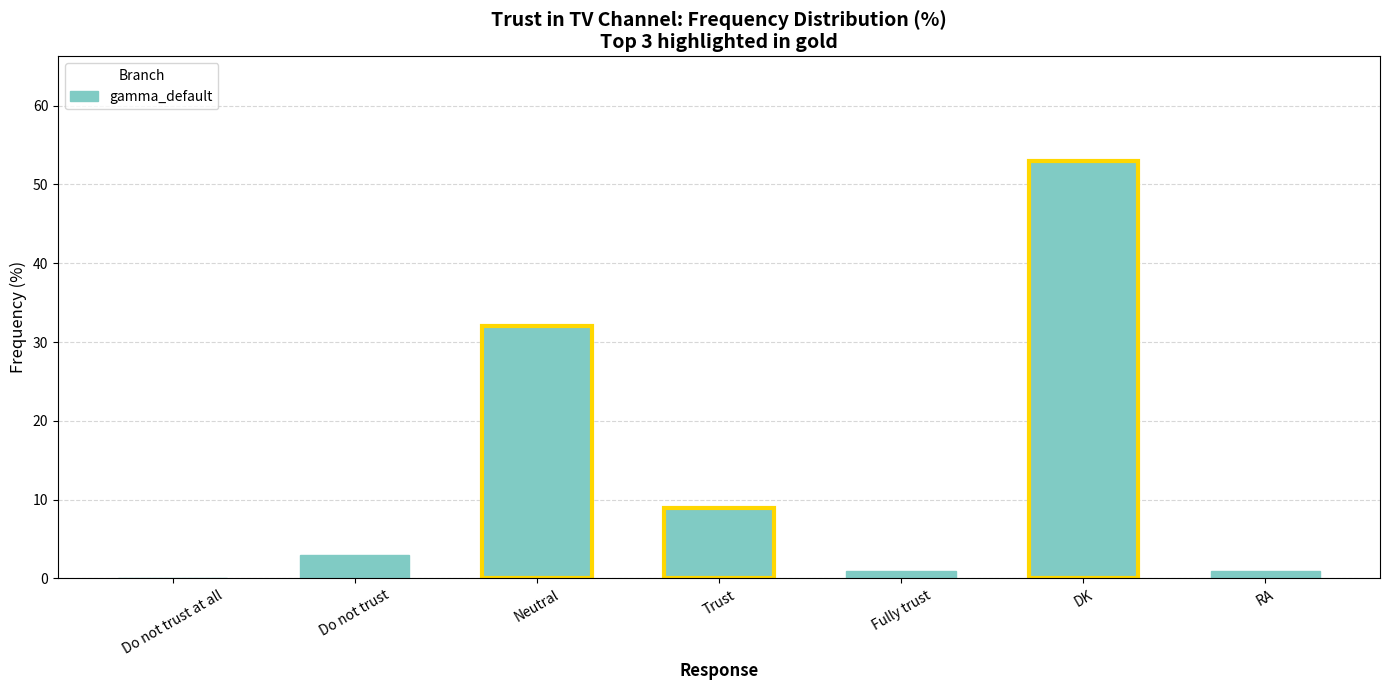

What value does the data have at DK?

53